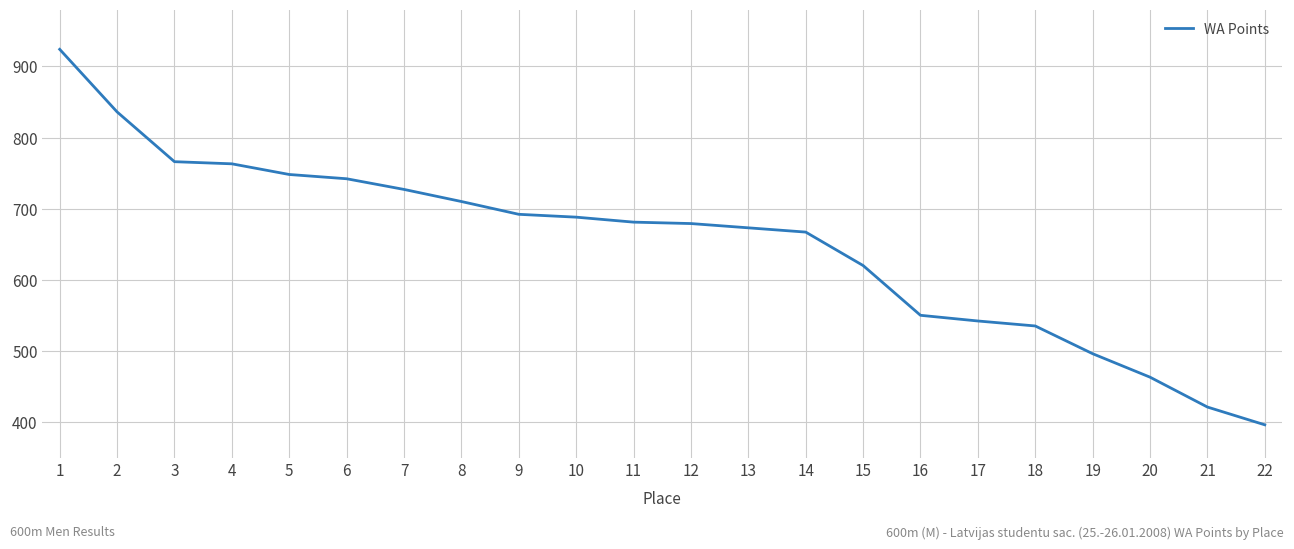

Which has a higher value, 11 or 15?

11